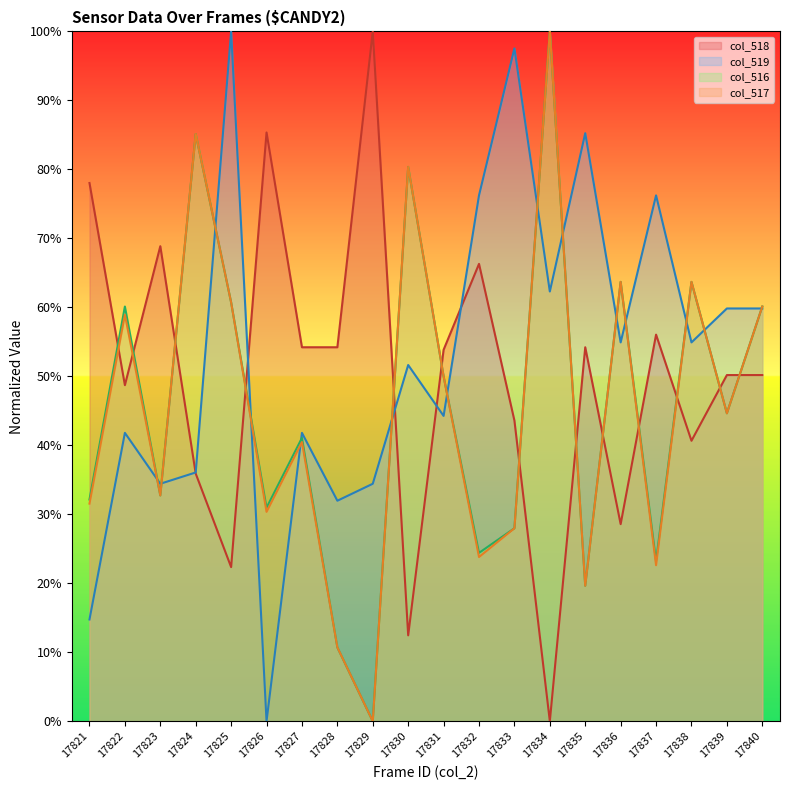

Where do col_519 and col_518 first cross each other?

17823 and 17824